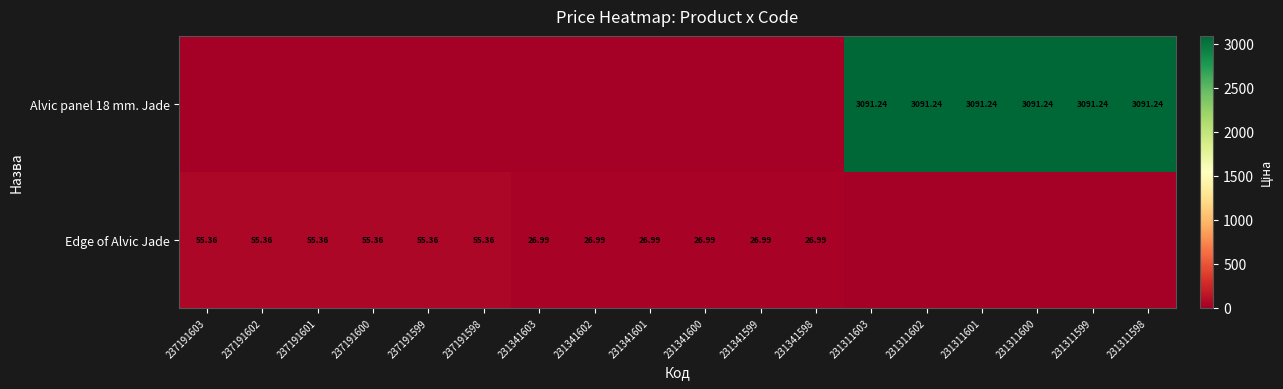

What is the difference between the highest and lowest values at 237191598?

55.4